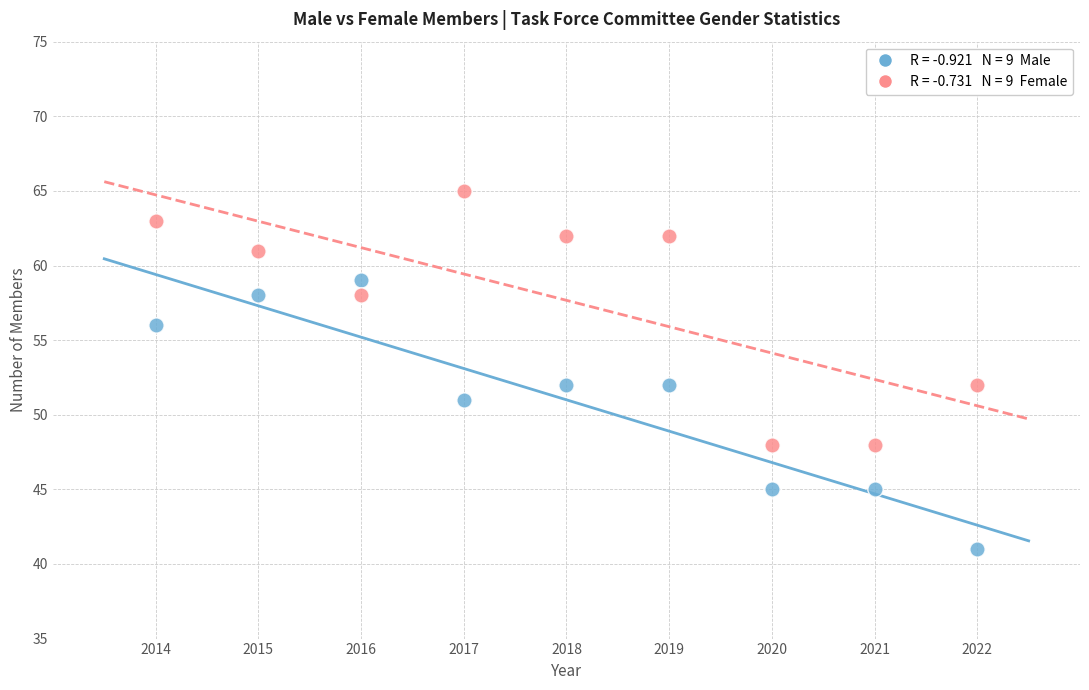

Across all data points, what is the range of Y values (max minus min)?

24